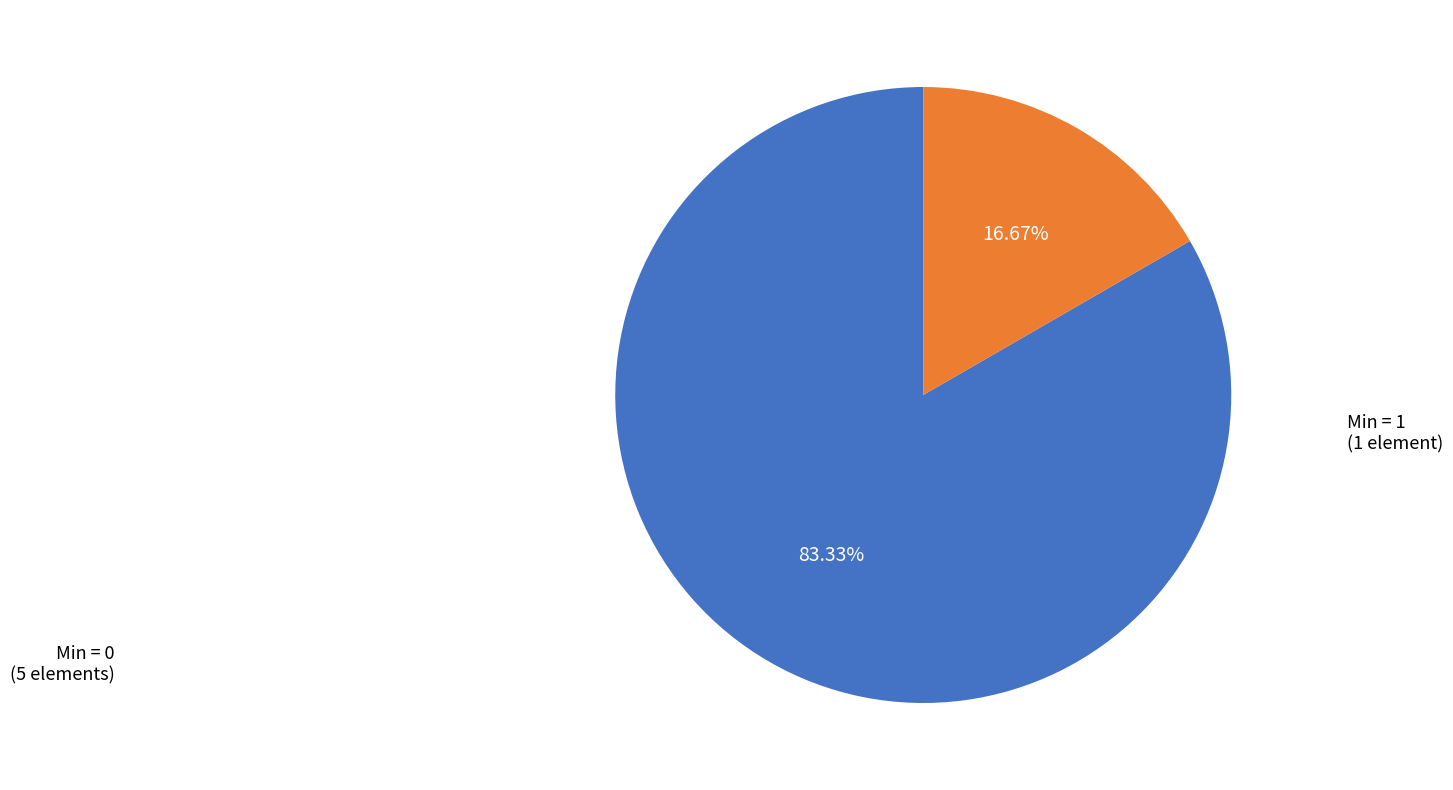

Does any single category account for the majority?

Yes